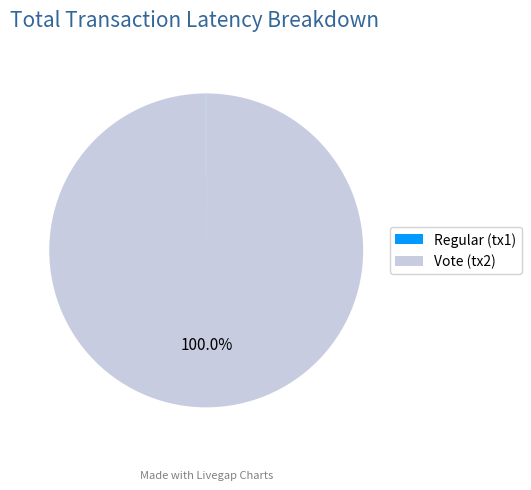

Does Vote (tx2) represent more than half of the total?

Yes